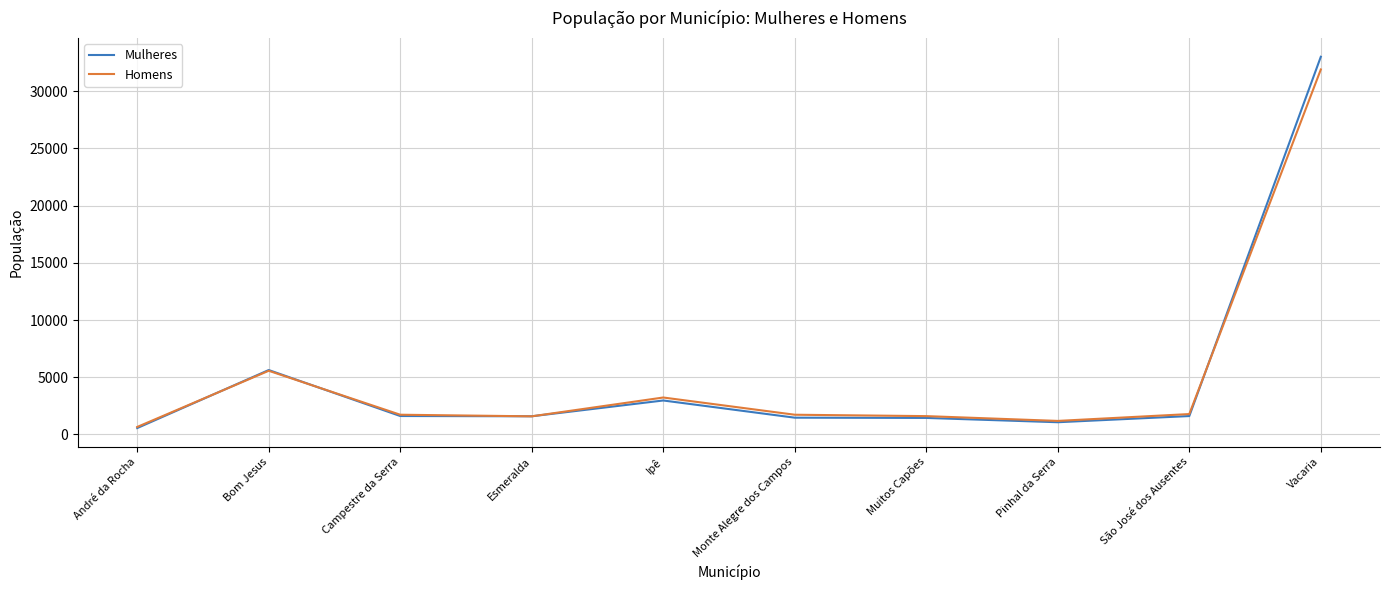

Count the number of categories in the chart.

10